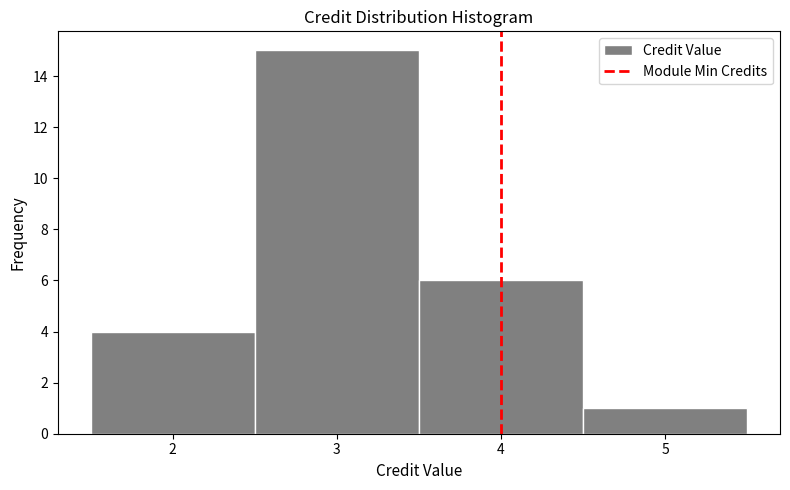

Reading left to right, list every bar in this chart as the range it spans on the x-axis followed by its height. The values are not printed on the chart, so give them approximately, as read against the axis.

1.5 to 2.5: 4
2.5 to 3.5: 15
3.5 to 4.5: 6
4.5 to 5.5: 1